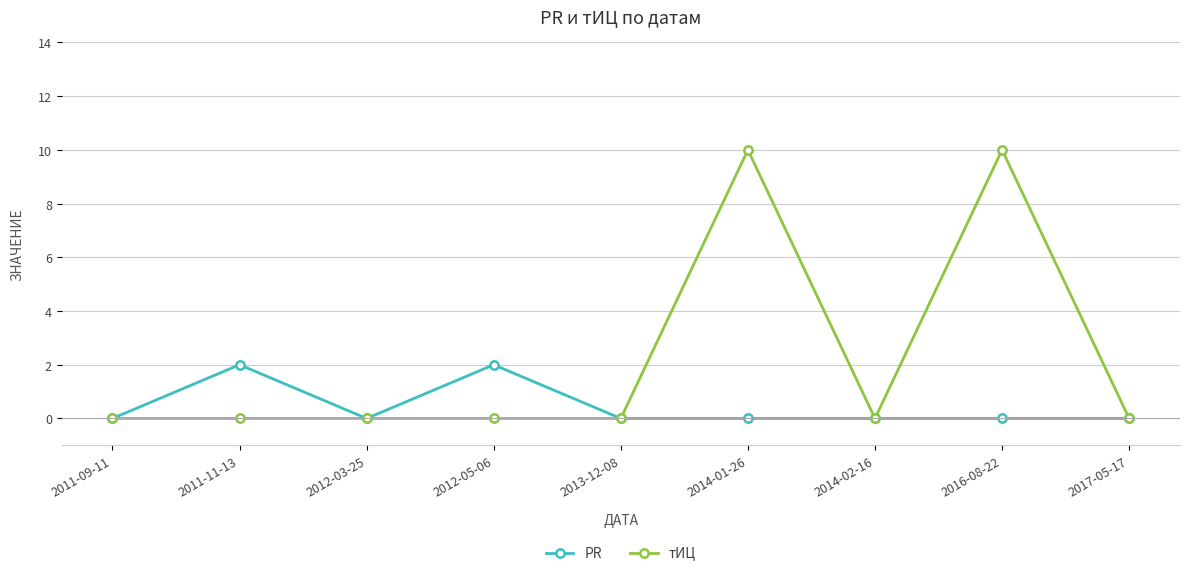

Which series has the largest total across all categories?

тИЦ